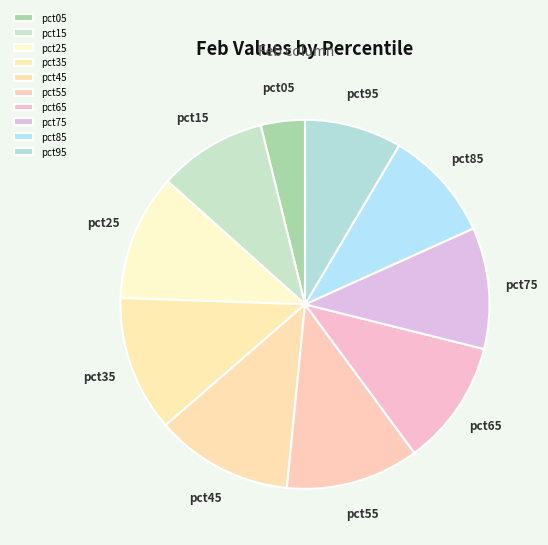

Between pct05 and pct55, which is larger?

pct55